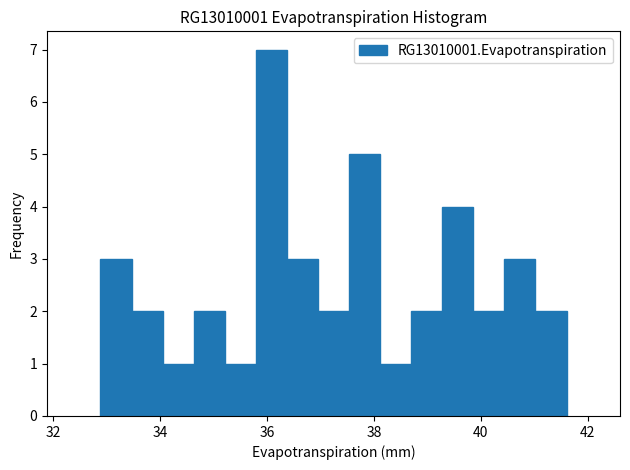

Read against the x-axis, roughly where is the centre of the tallest bar?

36.0